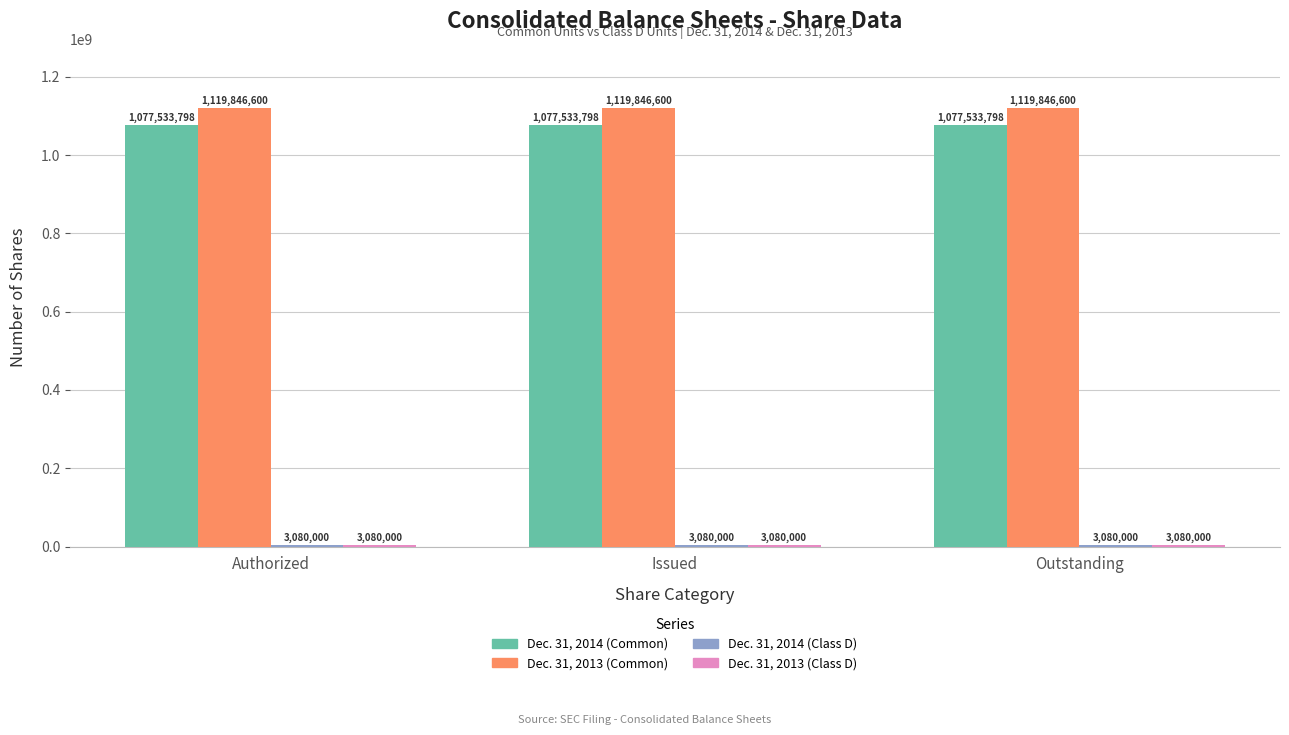

The value of Dec. 31, 2013 (Common) at Issued is 634276977. True or false?

False